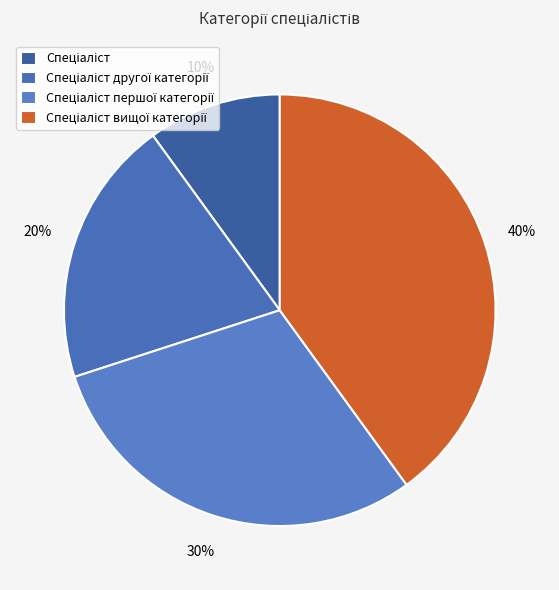

To the nearest percent, what percentage of the pie is Спеціаліст другої категорії?

20%